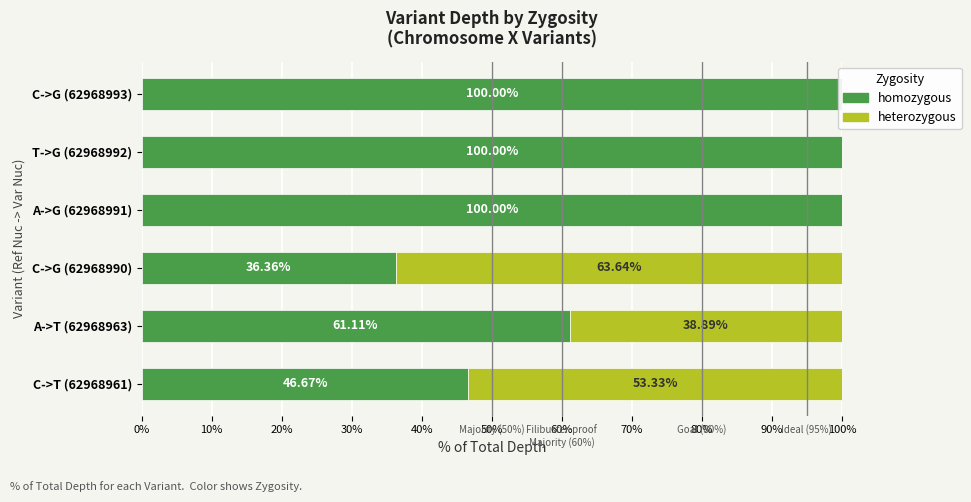

What position from the left is A->T (62968963)?

2